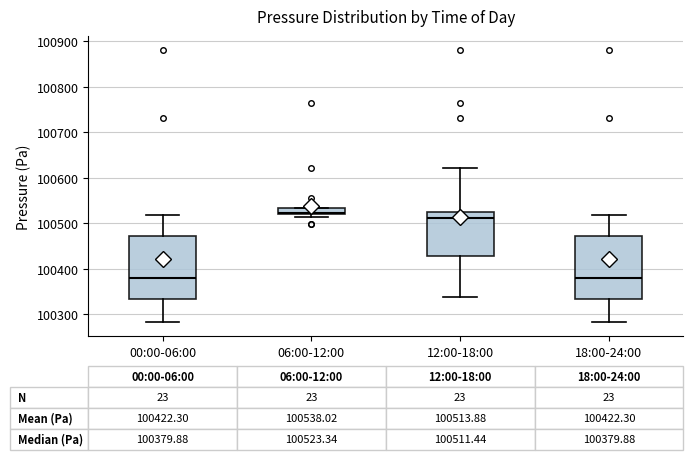

Which box's median line is the highest?

06:00-12:00